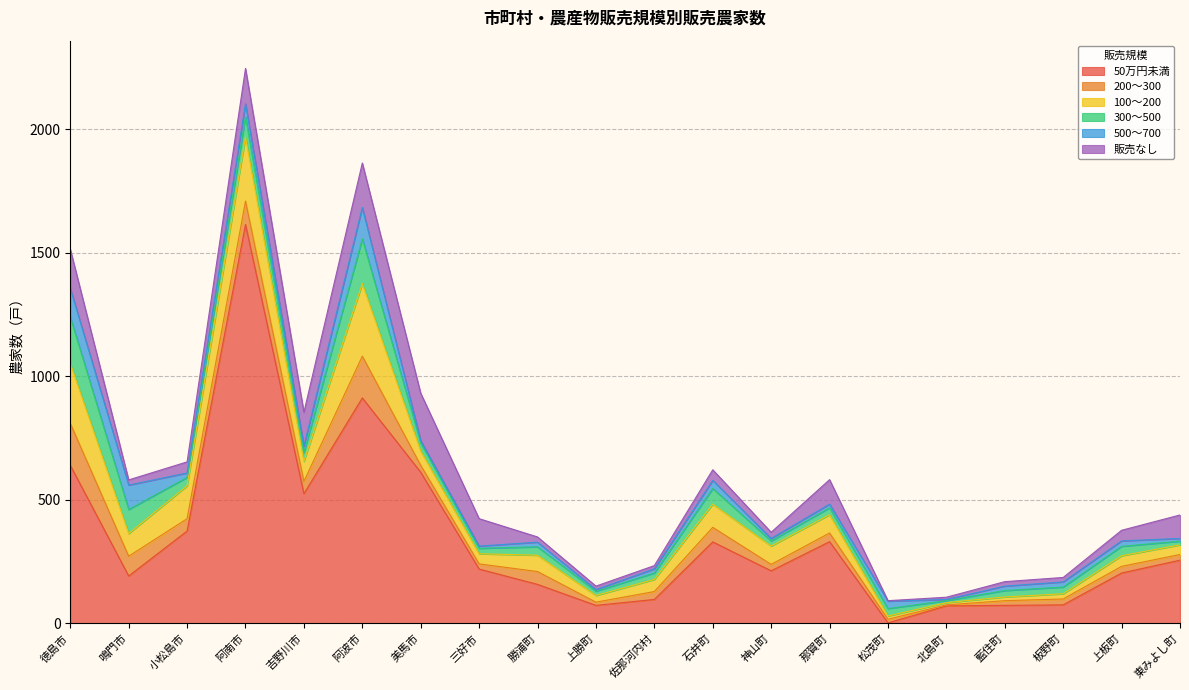

Where is the first local minimum for 200～300?

小松島市